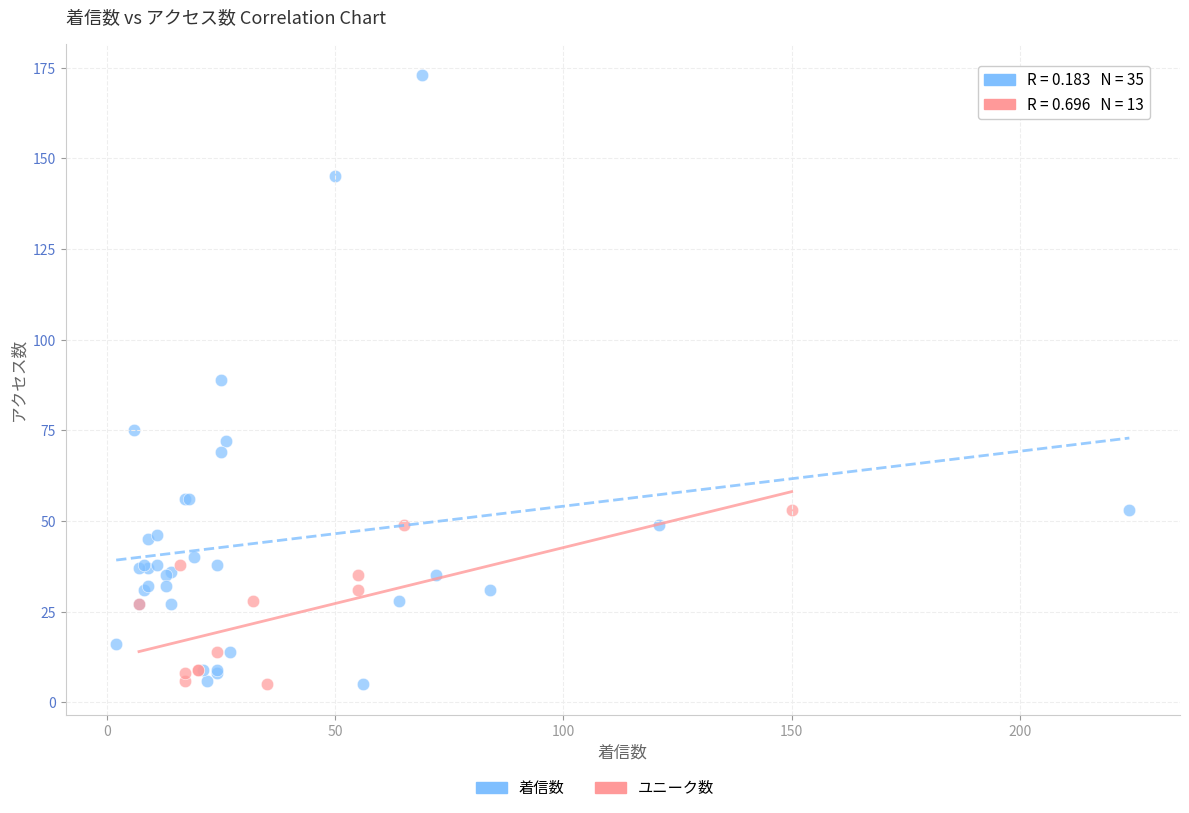

Which series contains the highest Y value?

着信数